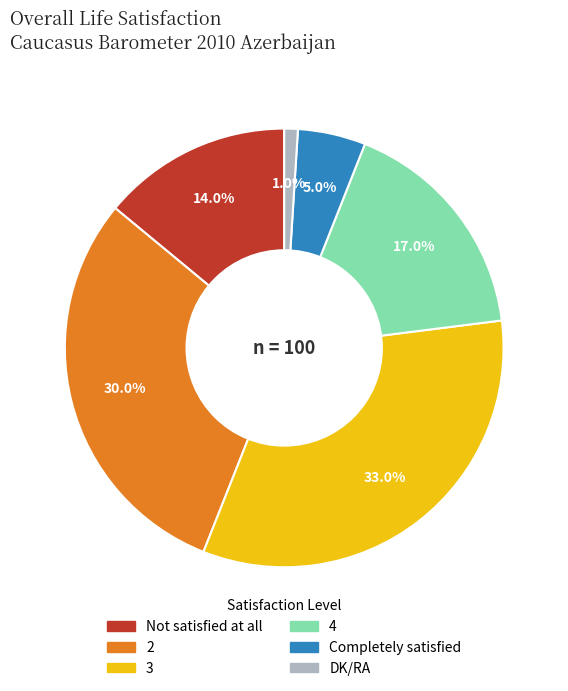

How many slices are in this pie chart?

6